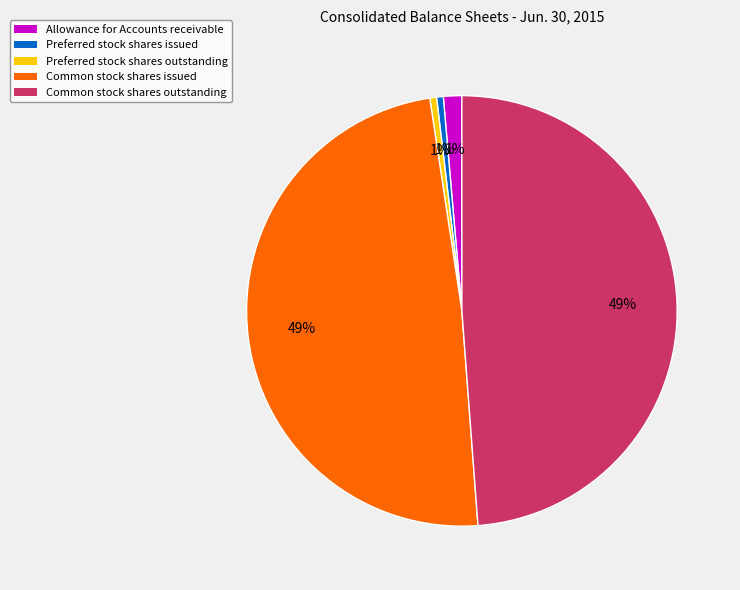

To the nearest percent, what is the difference between the largest and smallest slice percentages?

48%